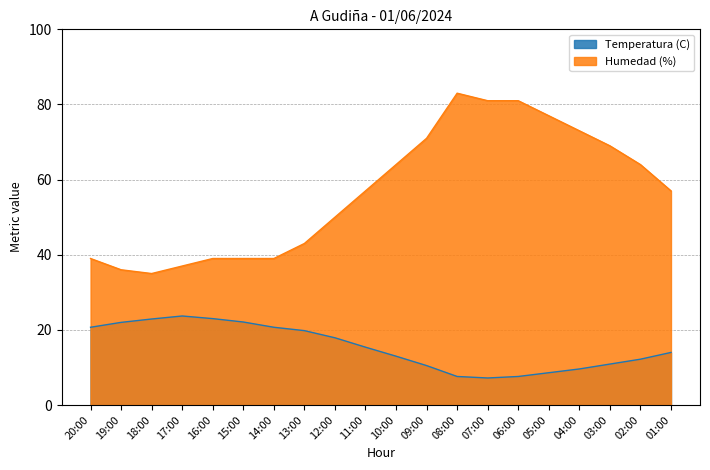

At which label is Humedad (%) closest to 59?

11:00